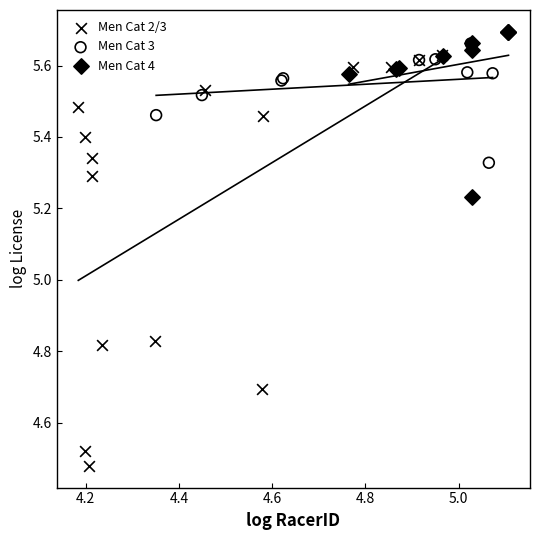

What are all the series names shown in the legend?

Men Cat 2/3, Men Cat 3, Men Cat 4